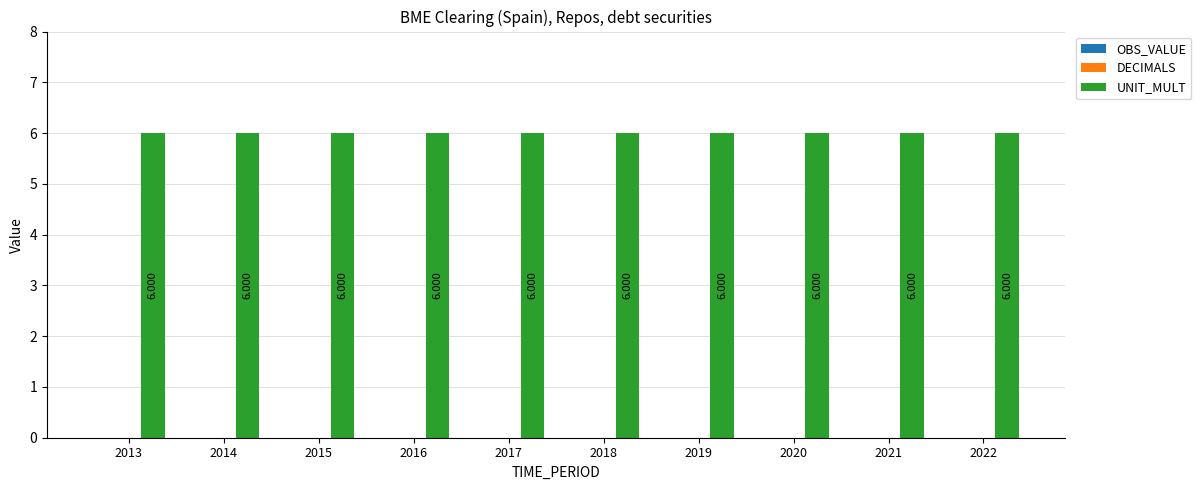

Which series has the largest total across all categories?

UNIT_MULT